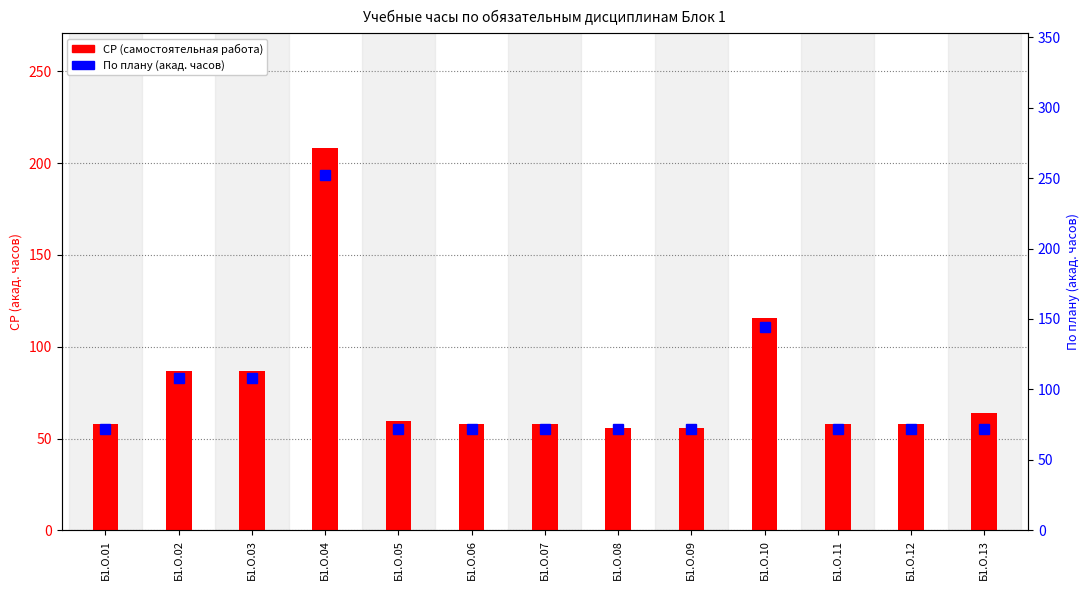

Which series has the widest spread of values?

По плану (col_11)